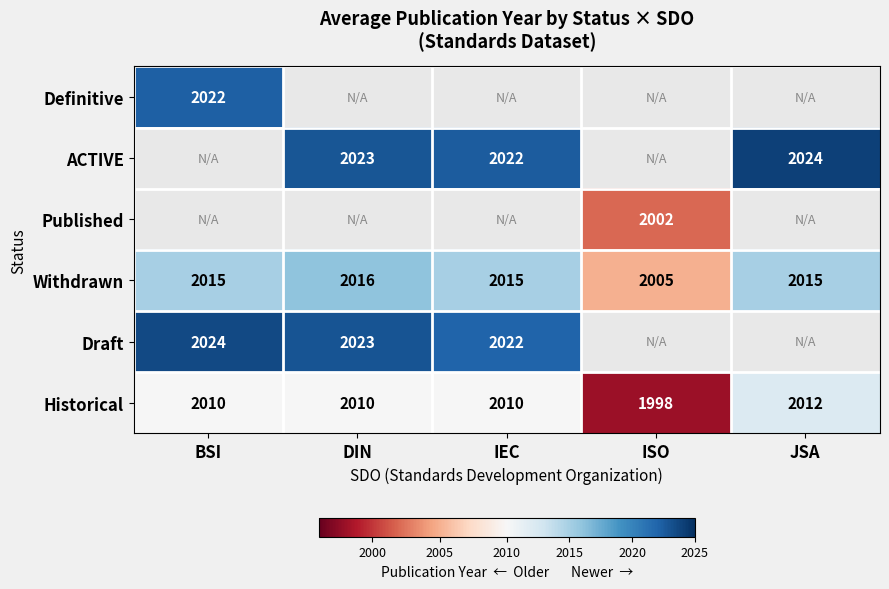

Which category has the lowest value across all series?

ISO